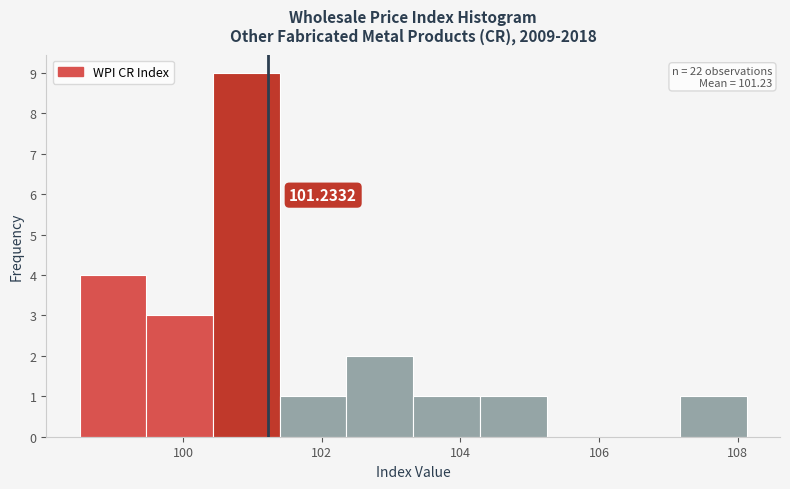

Over which range of the x-axis is the bar tallest?

100.4 to 101.4